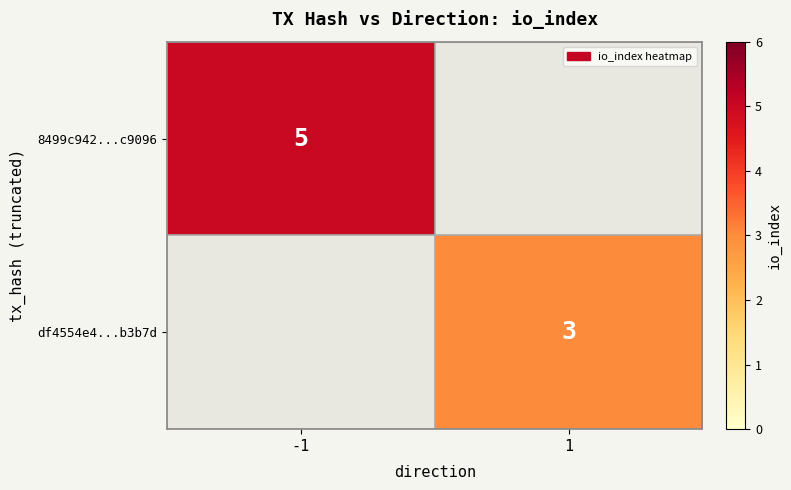

The value of df4554e4...b3b7d at 1 is 3. True or false?

True